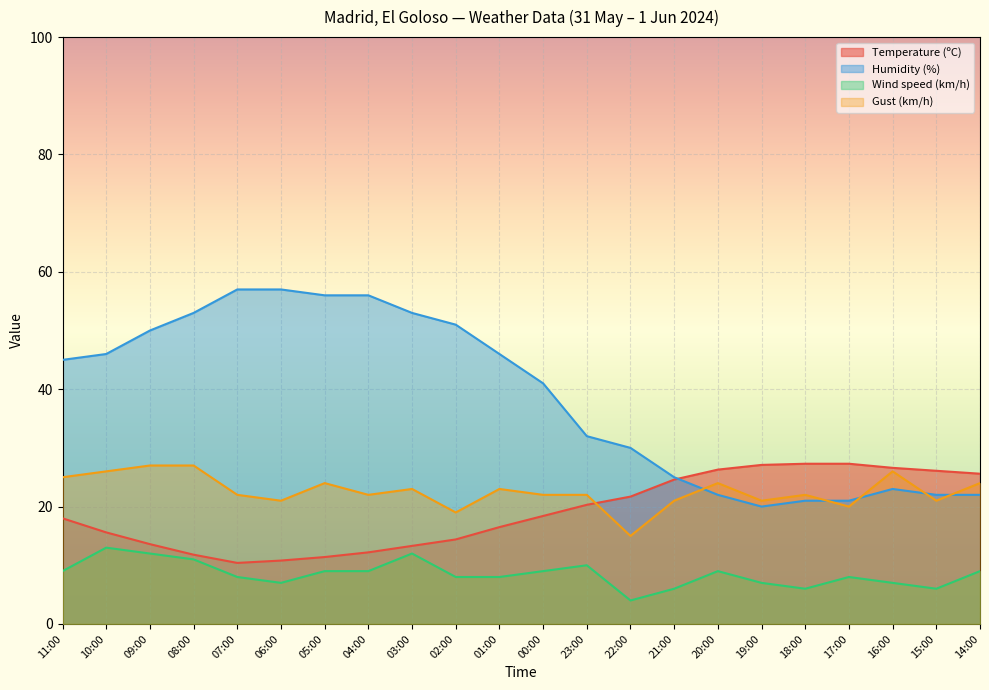

What is the sum of all Temperature (ºC) values?

419.3